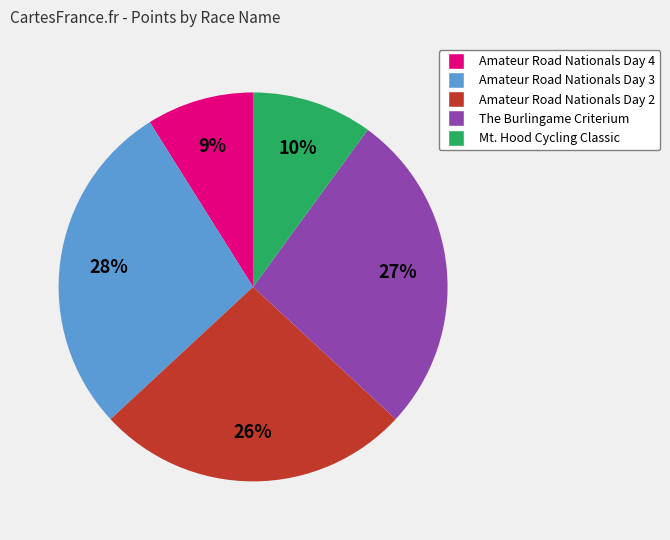

To the nearest percent, what is the average slice percentage?

20%